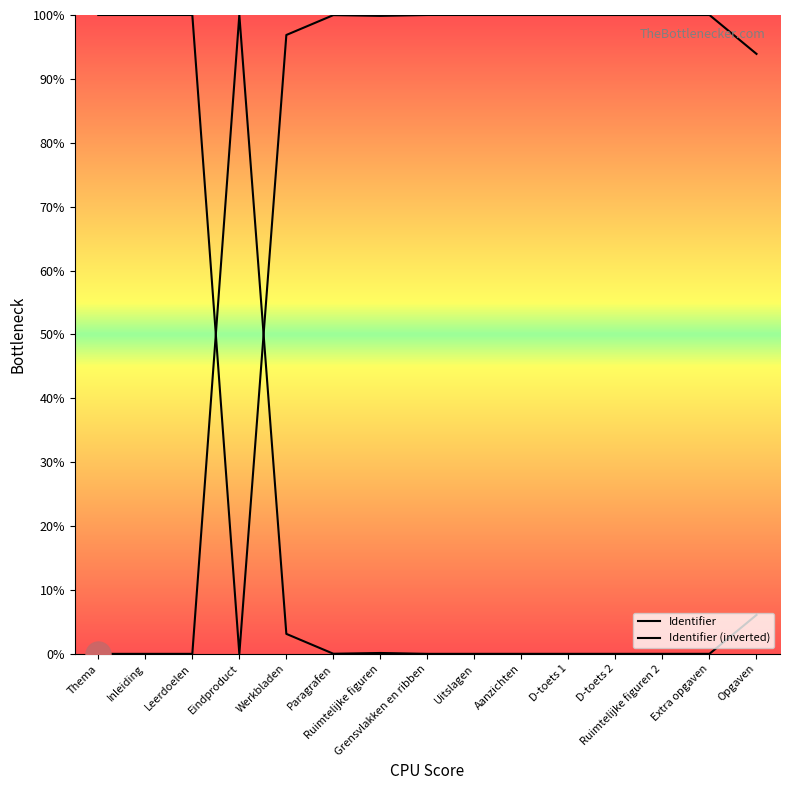

At how many categories does at least one series exceed 83?

15